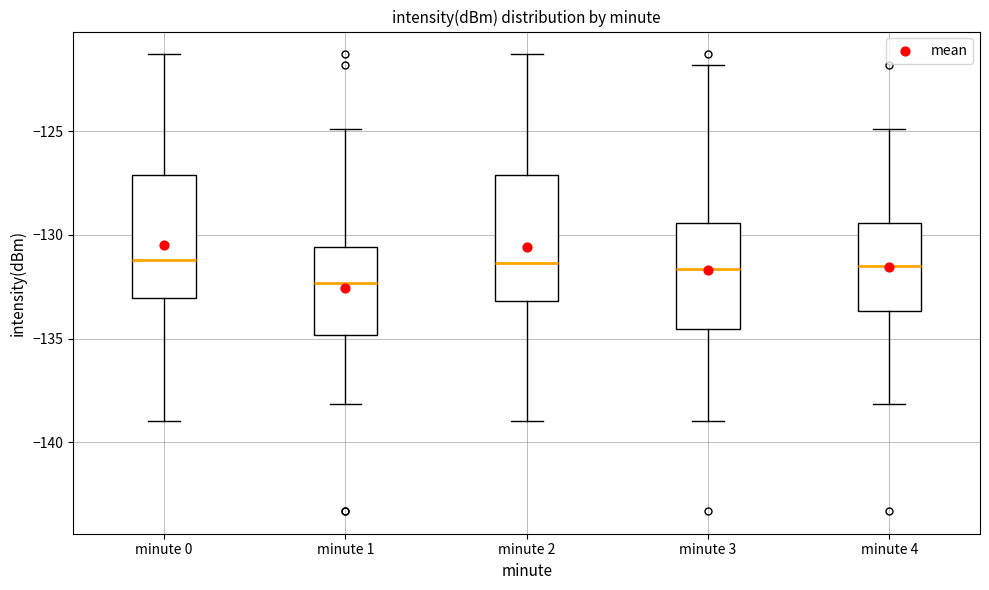

Reading left to right, read every box against the y-axis: the position of its median line, the range the box covers, and the ends of its whiskers. The values are not printed on the chart, so give them approximately, as read against the axis.

minute 0: median -131.0, box -133.0 to -127.0, whiskers -139.0 to -121.5
minute 1: median -132.5, box -135.0 to -130.5, whiskers -138.0 to -125.0
minute 2: median -131.5, box -133.0 to -127.0, whiskers -139.0 to -121.5
minute 3: median -131.5, box -134.5 to -129.5, whiskers -139.0 to -122.0
minute 4: median -131.5, box -133.5 to -129.5, whiskers -138.0 to -125.0